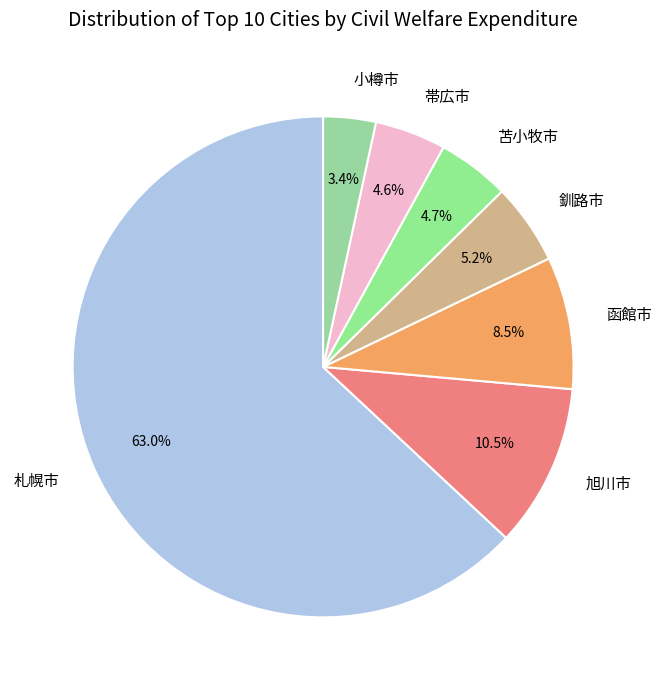

What percentage is NOT represented by 旭川市?

89.5%